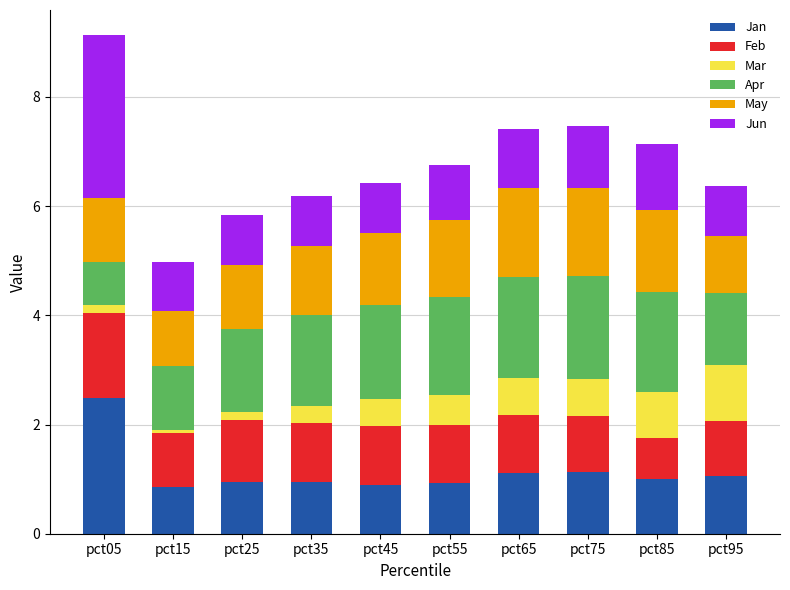

What is the total value across all series at pct75?

7.5